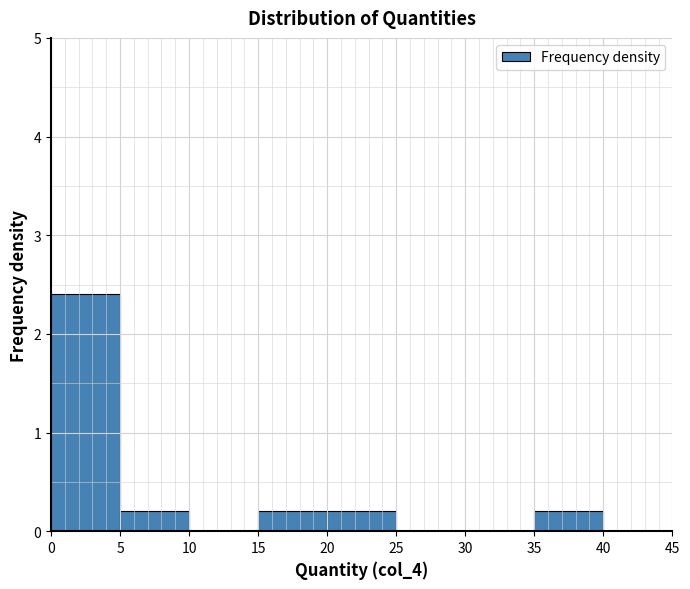

Reading left to right, list every bar in this chart as the range it spans on the x-axis followed by its height. The values are not printed on the chart, so give them approximately, as read against the axis.

0 to 5: 2.4
5 to 10: 0.2
10 to 15: 0
15 to 20: 0.2
20 to 25: 0.2
25 to 30: 0
30 to 35: 0
35 to 40: 0.2
40 to 45: 0